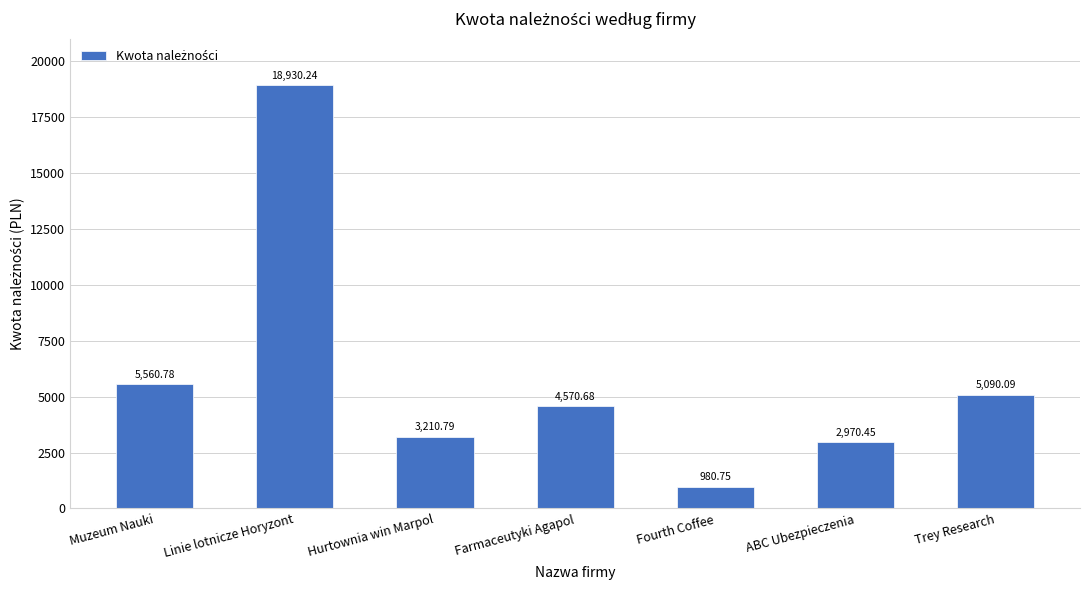

What is the approximate value at Muzeum Nauki?

5560.8